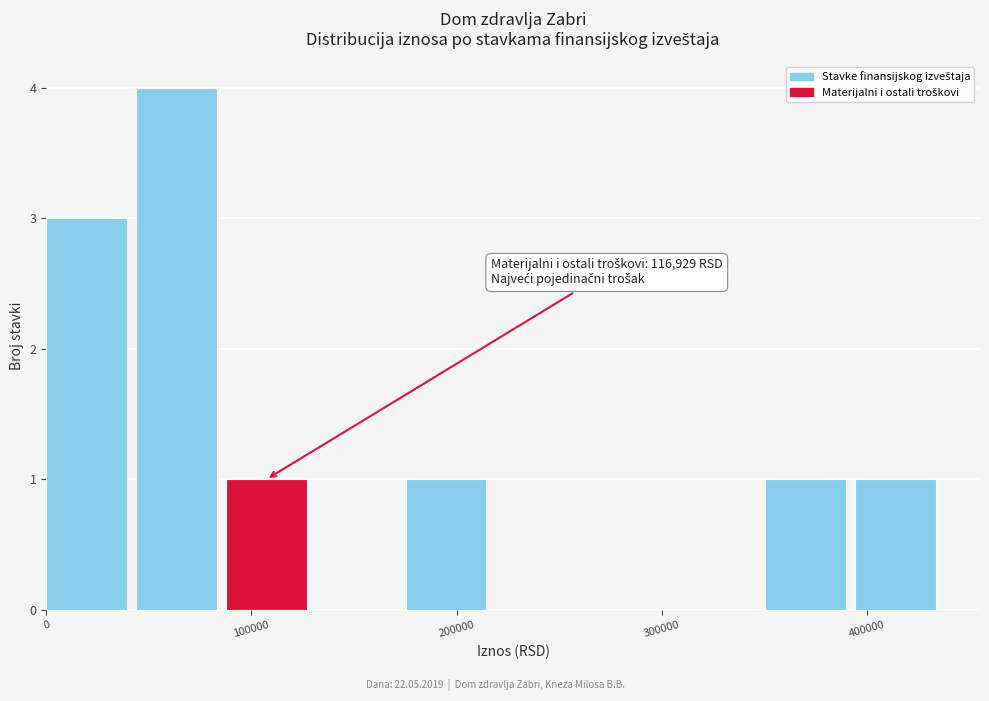

Over which range of the x-axis is the bar tallest?

40000 to 90000